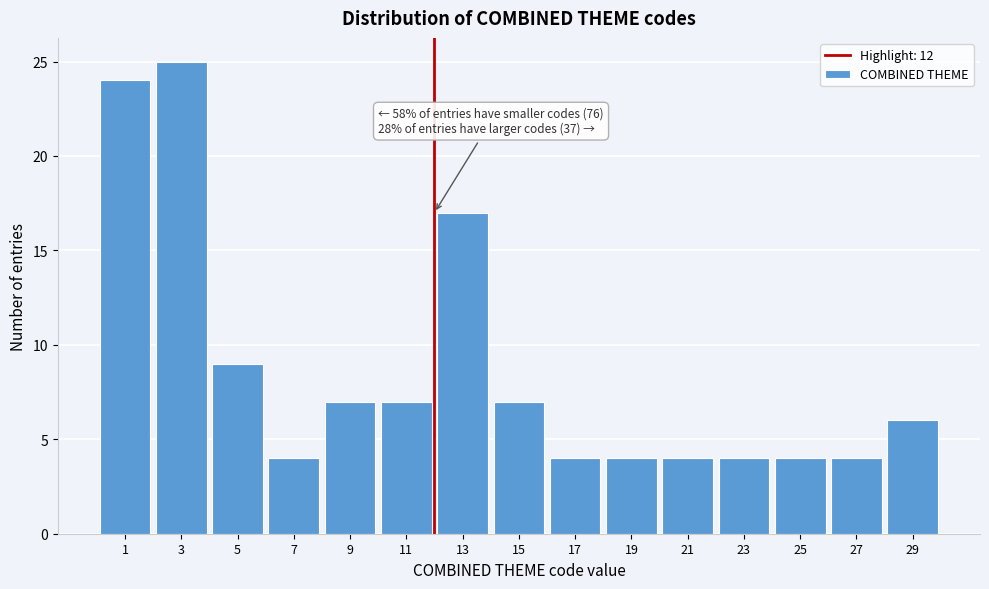

Over which range of the x-axis is the bar tallest?

2 to 4